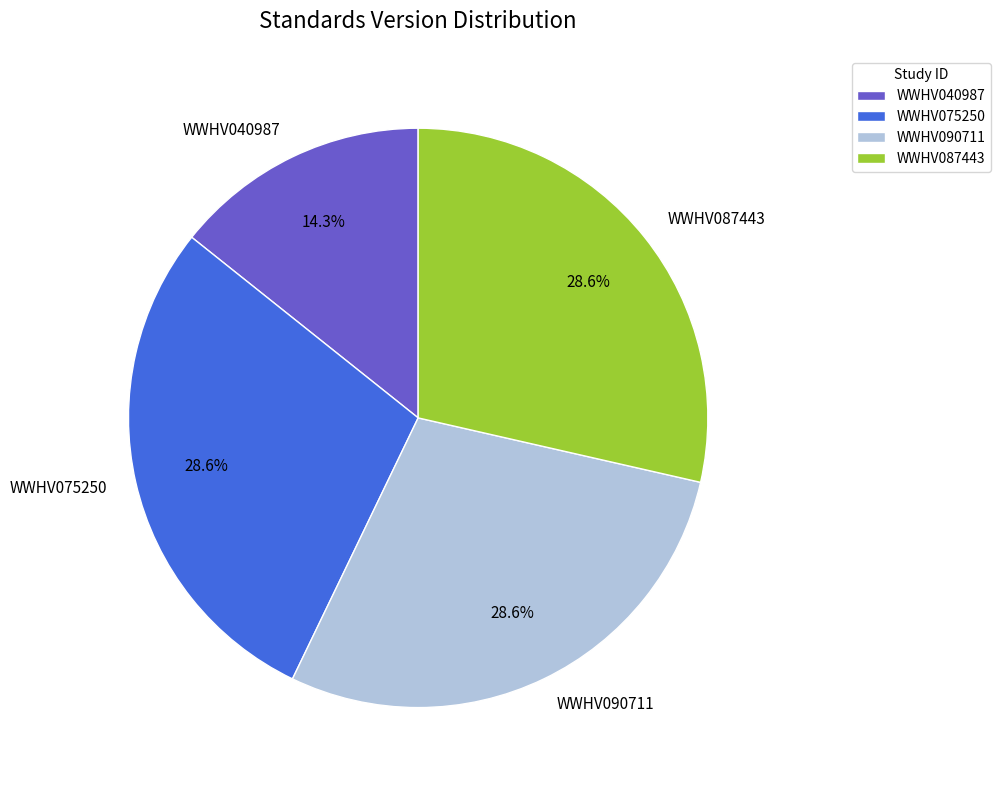

Between WWHV075250 and WWHV040987, which is larger?

WWHV075250